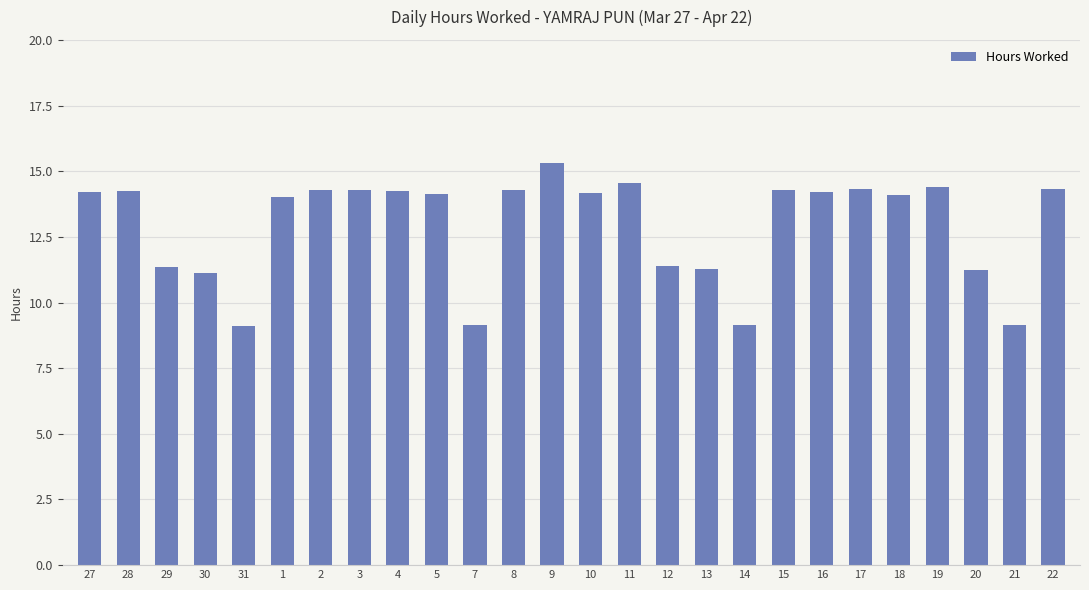

The value at 2 is 23.1. True or false?

False